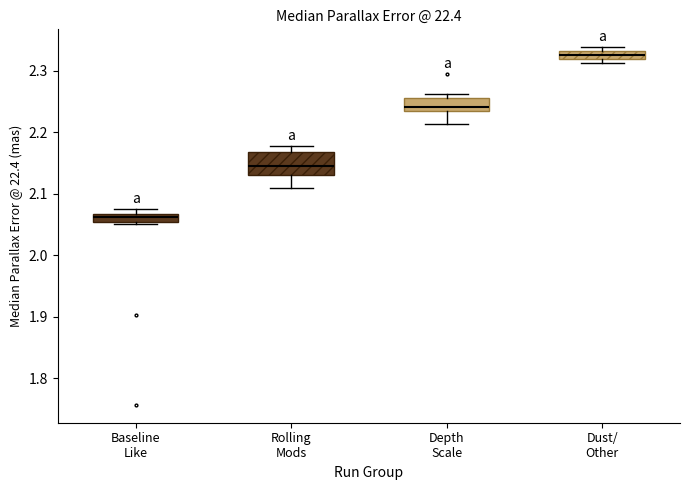

Comparing the boxes themselves (not the whiskers), which one is the tallest?

Rolling Mods